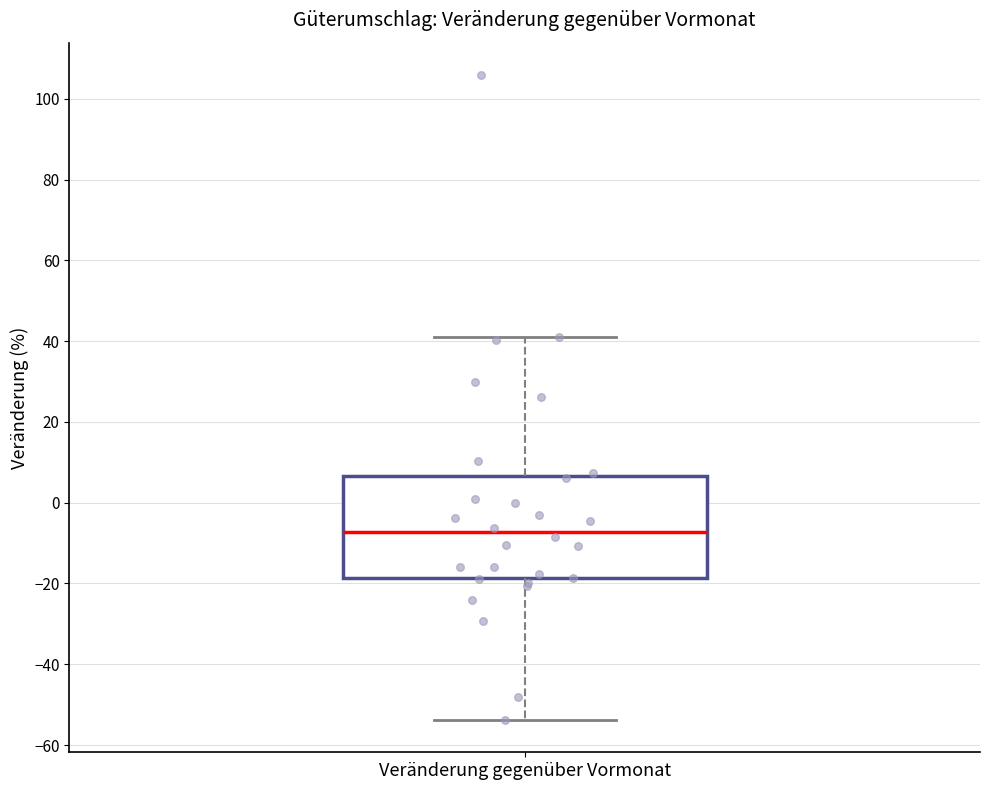

Read this box plot against the y-axis: the position of the median line, the range covered by the box, and the ends of both whiskers. The values are not printed on the chart, so give them approximately, as read against the axis.

median -8, box -18 to 6, whiskers -54 to 42